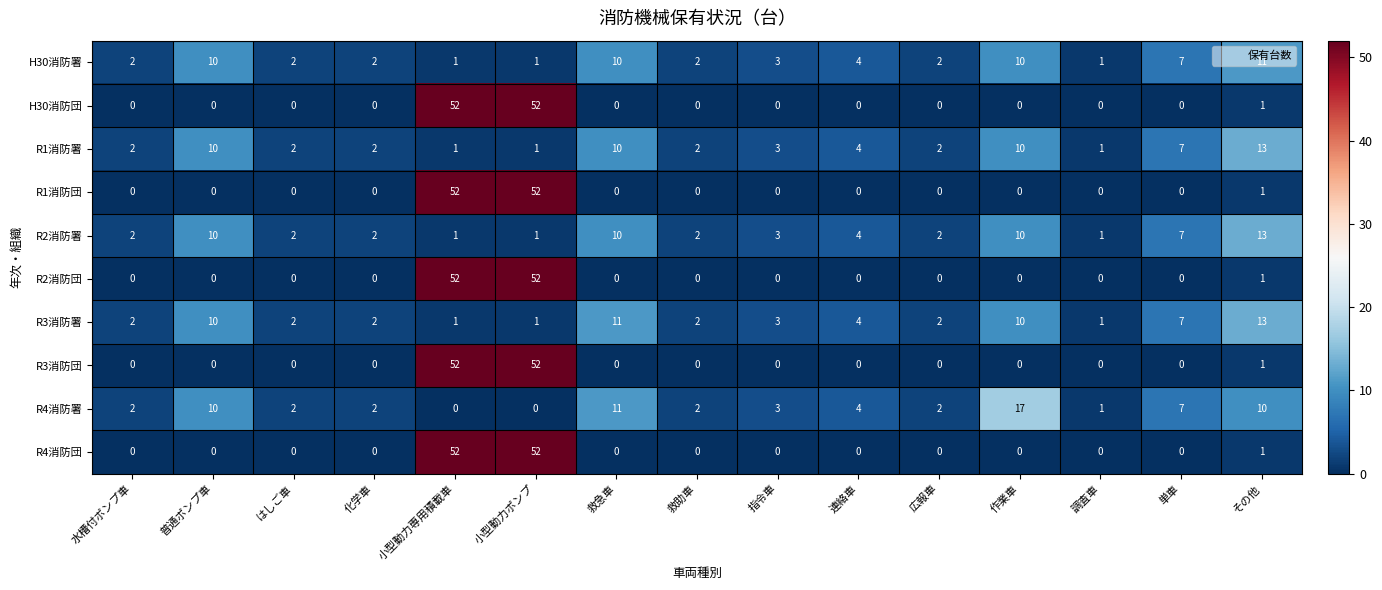

How many categories are shown in the chart?

15